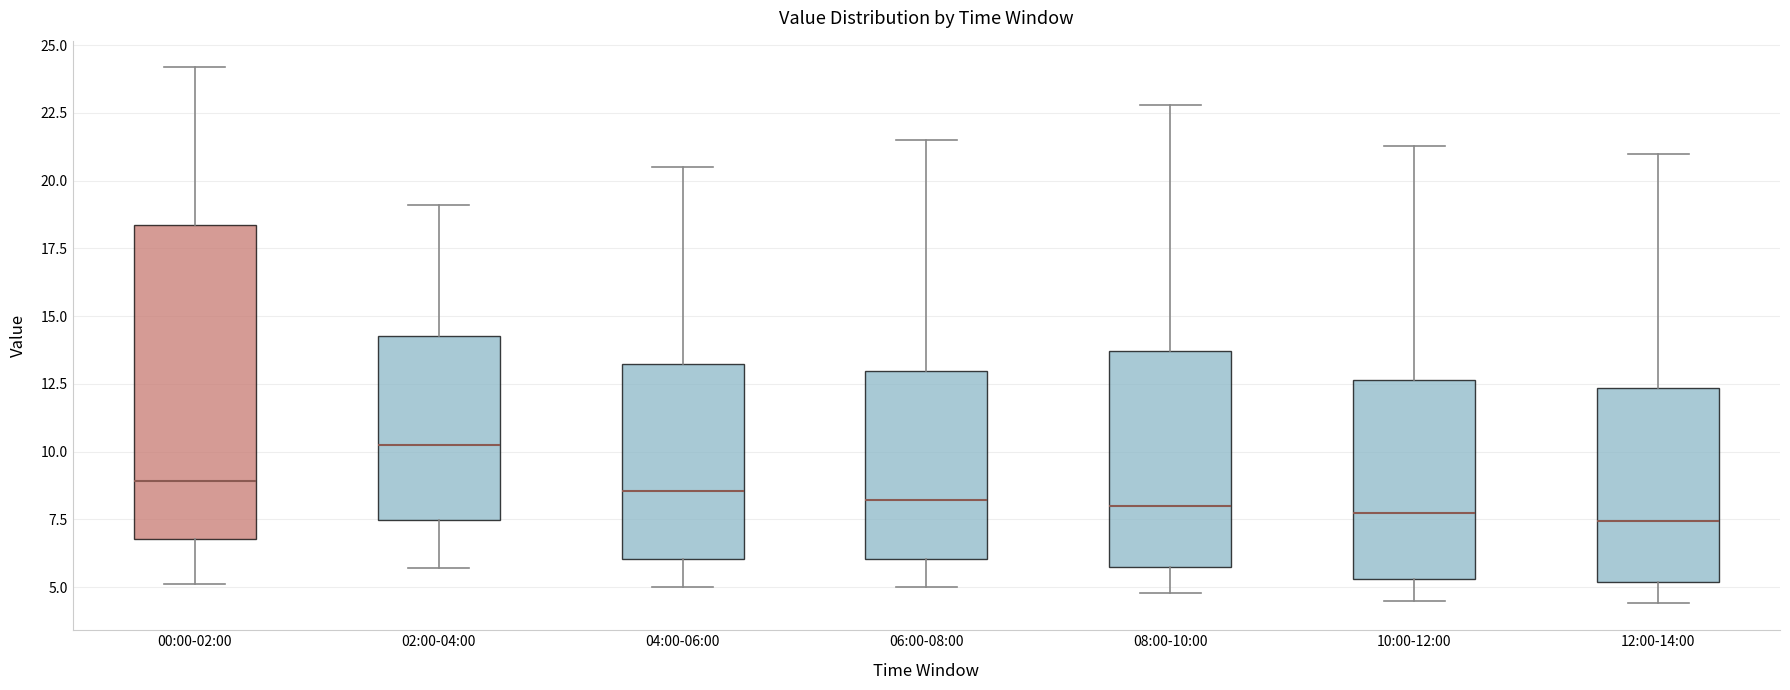

Reading left to right, transcribe this box plot: for each box, give where its median line is, the range the box spans, and where its two whiskers end, as read against the y-axis. The values are not printed on the chart, so give them approximately, as read against the axis.

00:00-02:00: median 9.0, box 7.0 to 18.5, whiskers 5.0 to 24.0
02:00-04:00: median 10.5, box 7.5 to 14.5, whiskers 5.5 to 19.0
04:00-06:00: median 8.5, box 6.0 to 13.5, whiskers 5.0 to 20.5
06:00-08:00: median 8.0, box 6.0 to 13.0, whiskers 5.0 to 21.5
08:00-10:00: median 8.0, box 6.0 to 13.5, whiskers 5.0 to 23.0
10:00-12:00: median 8.0, box 5.5 to 12.5, whiskers 4.5 to 21.5
12:00-14:00: median 7.5, box 5.0 to 12.5, whiskers 4.5 to 21.0